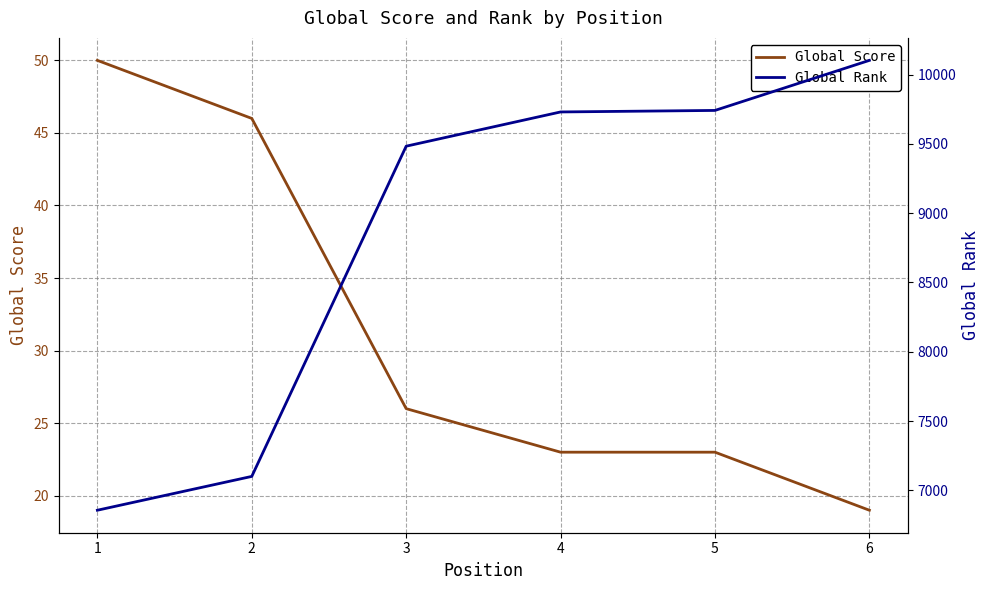

What is the sum of all Global Score values?

187